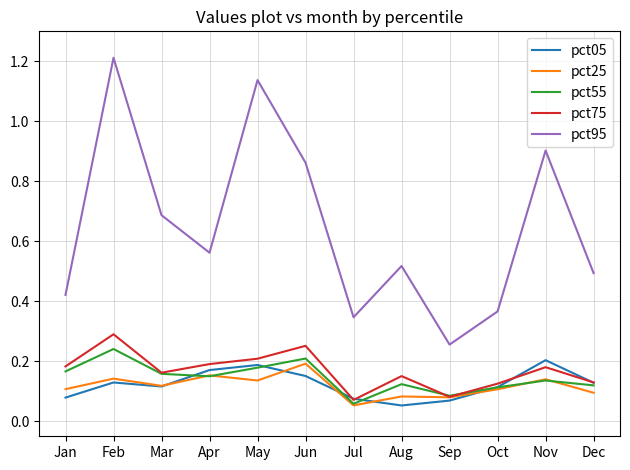

Does the chart have visible grid lines?

Yes